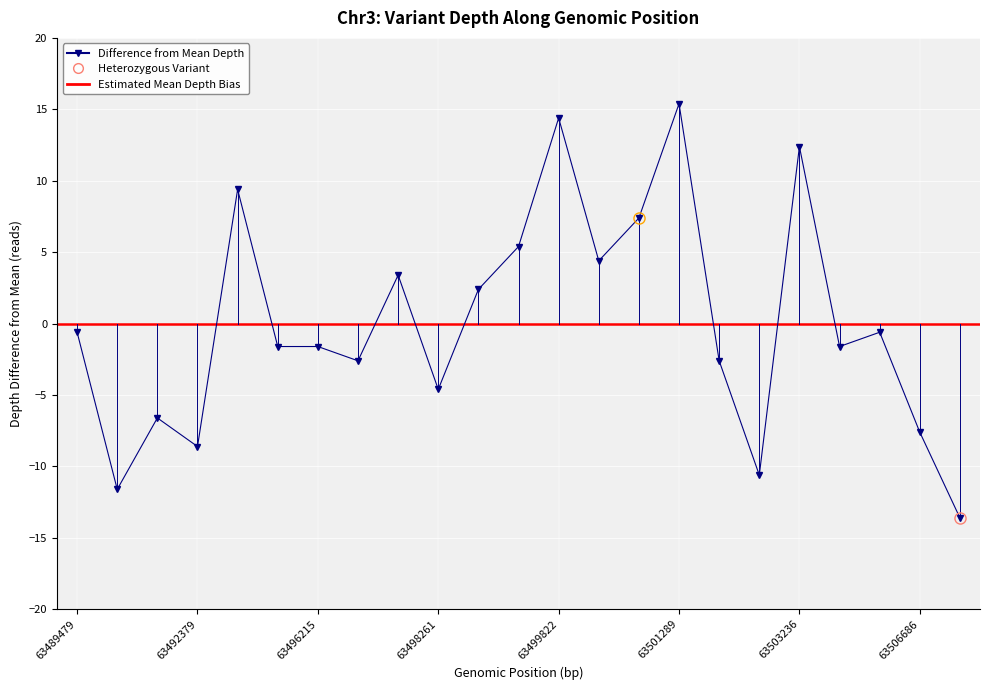

At which category does the data reach its first local peak?

63491575